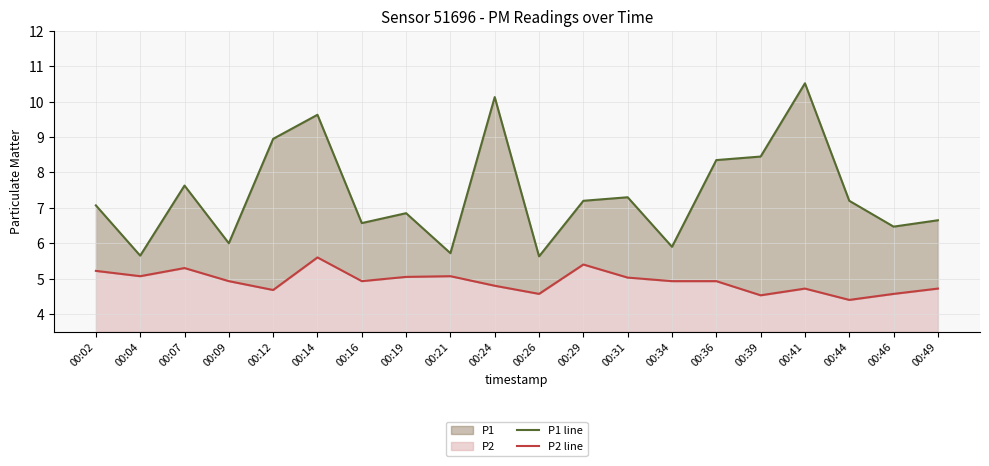

True or false: P2 line and P1 line intersect in this chart.

False